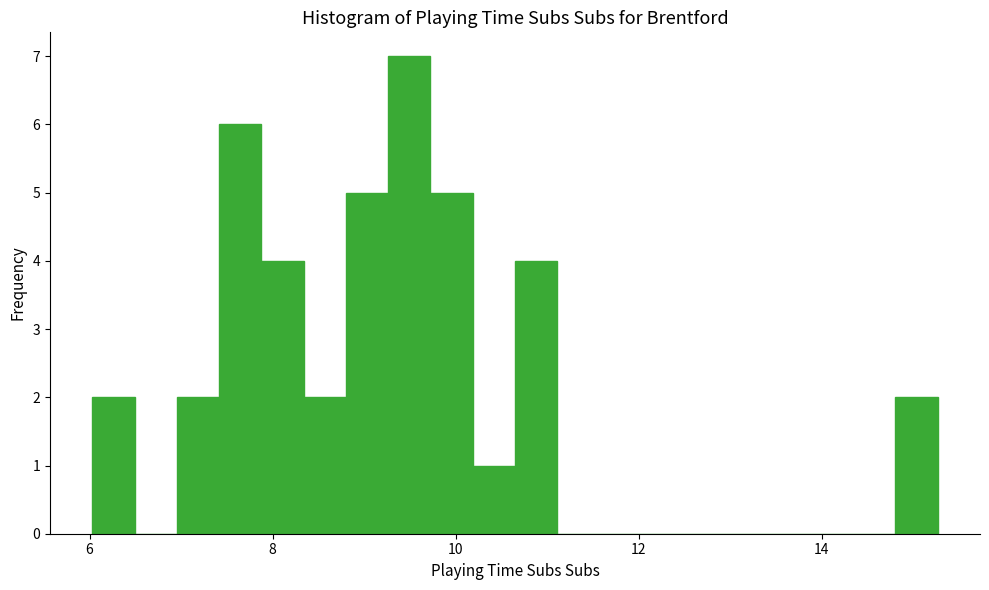

Around what value on the x-axis is the tallest bar? Give the approximate position of its centre, as read against the axis.

9.4